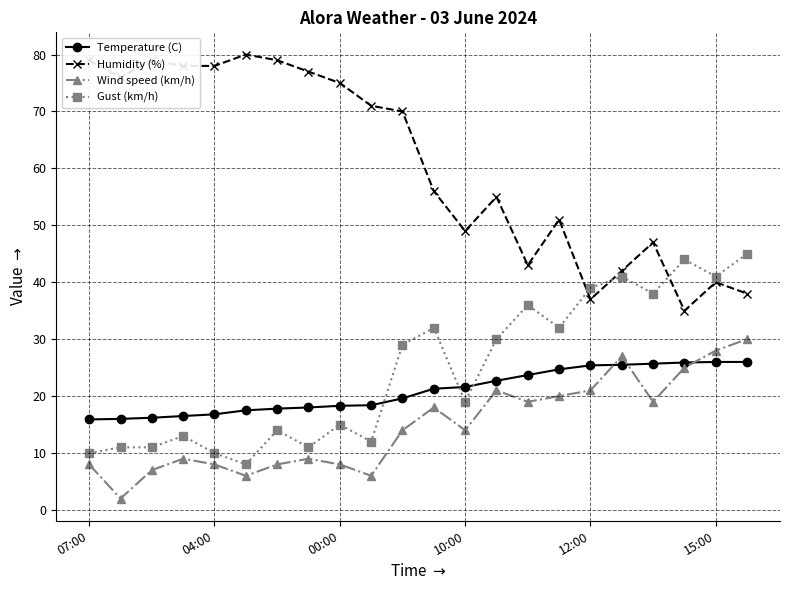

What is the smallest value displayed?

2.0